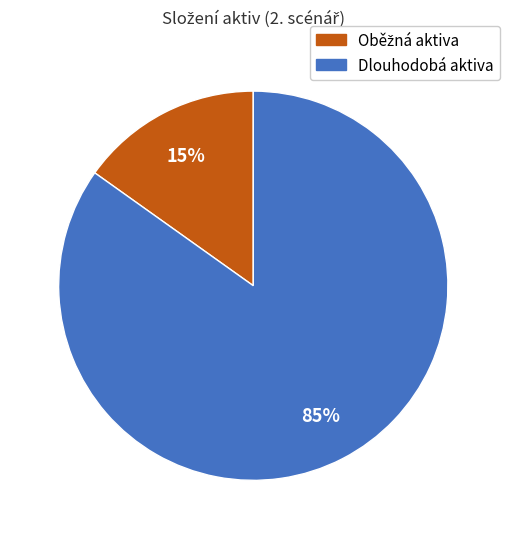

To the nearest percent, what is the average slice percentage?

50%